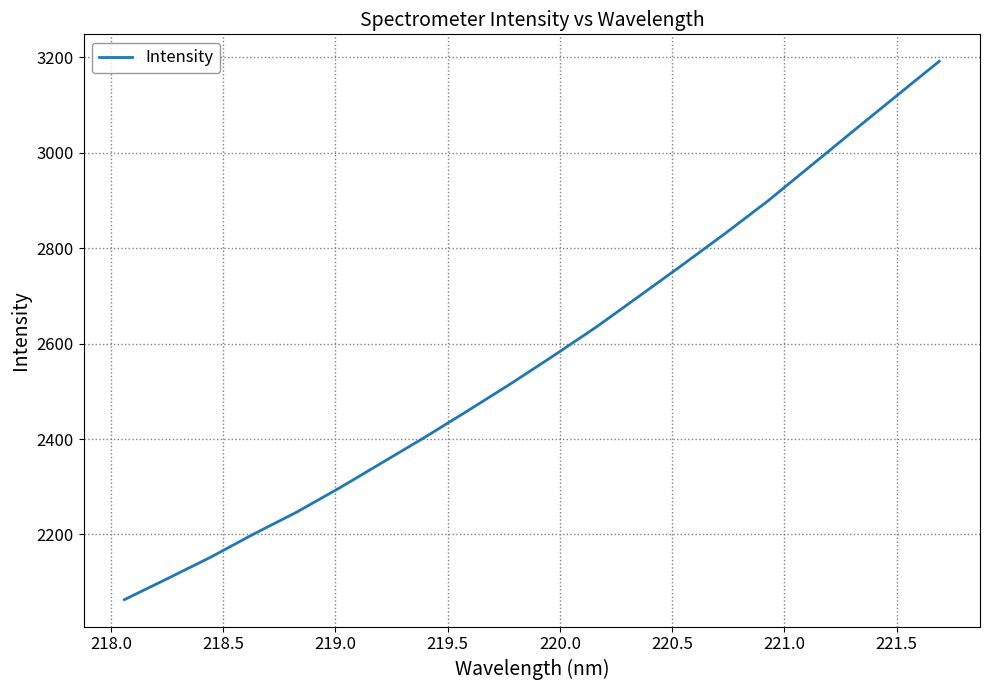

True or false: the data has more than 0 interior local peaks.

False